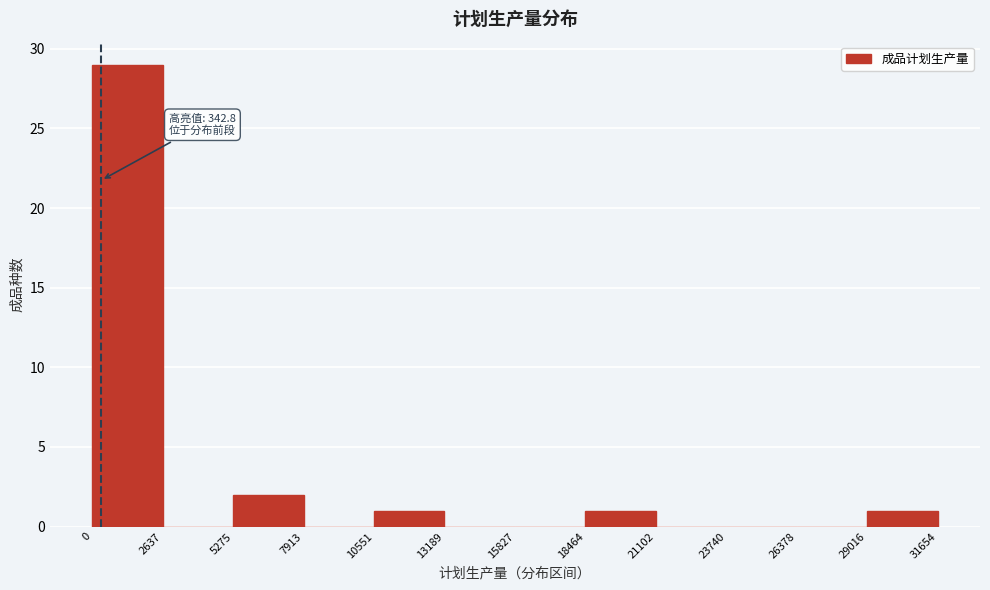

Over which range of the x-axis is the bar tallest?

0 to 2637